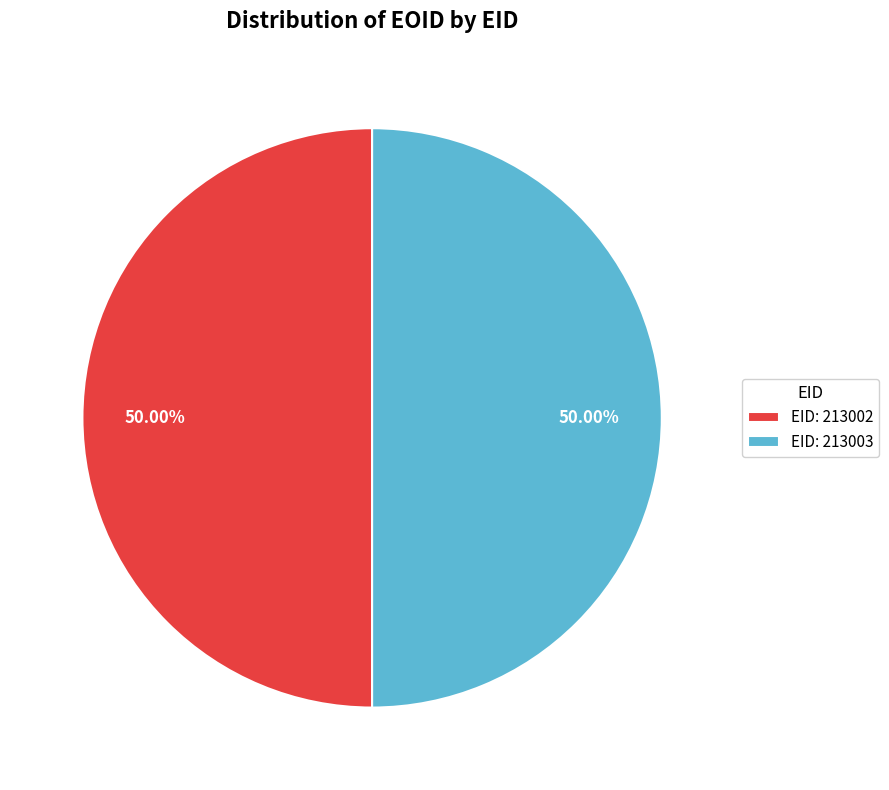

Approximately how many times larger is the value at EID: 213002 compared to EID: 213003?

1.0